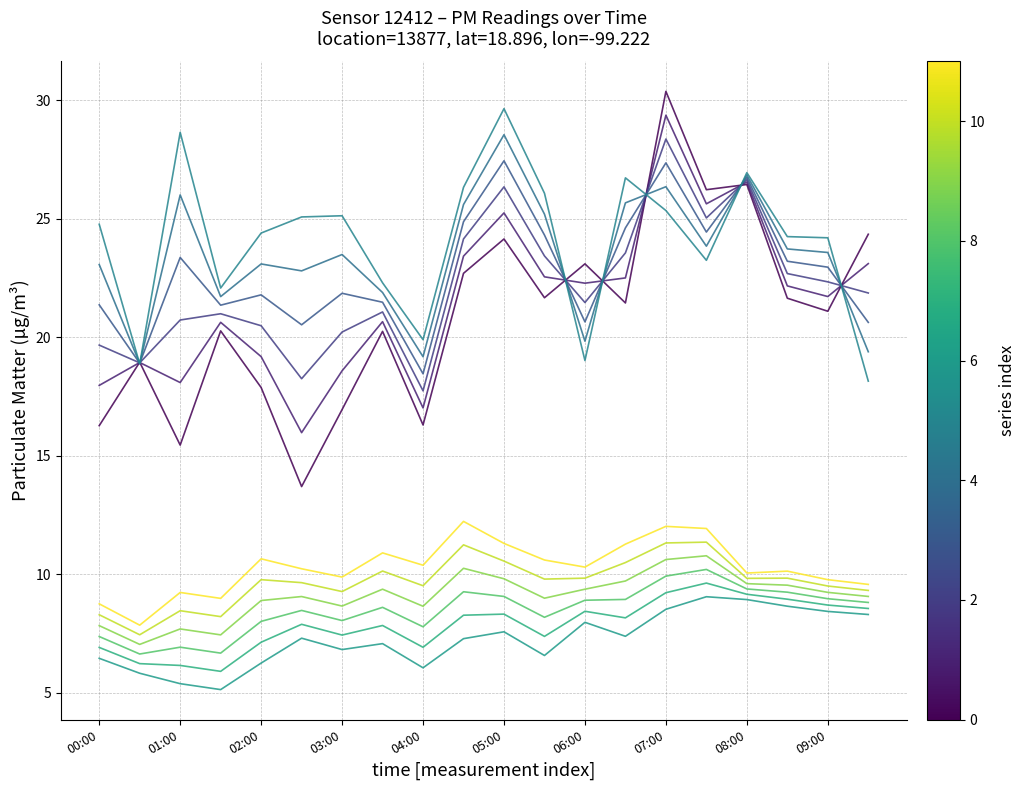

How many lines are shown in the chart?

12